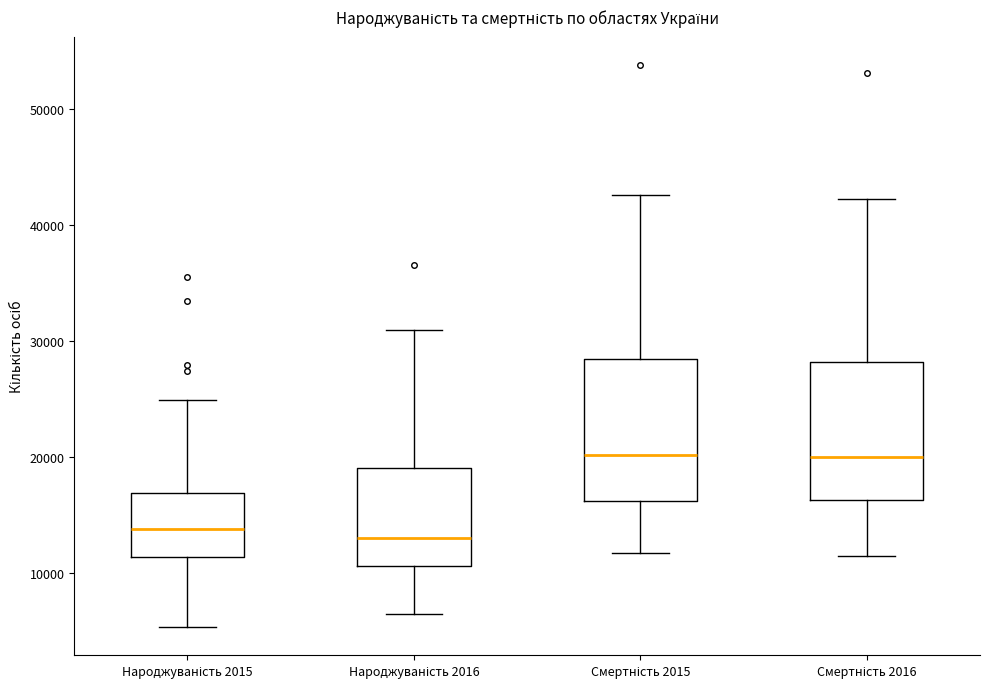

Reading left to right, transcribe this box plot: for each box, give where its median line is, the range the box spans, and where its two whiskers end, as read against the y-axis. The values are not printed on the chart, so give them approximately, as read against the axis.

Народжуваність 2015: median 14000, box 11000 to 17000, whiskers 5000 to 25000
Народжуваність 2016: median 13000, box 11000 to 19000, whiskers 6000 to 31000
Смертність 2015: median 20000, box 16000 to 28000, whiskers 12000 to 43000
Смертність 2016: median 20000, box 16000 to 28000, whiskers 12000 to 42000